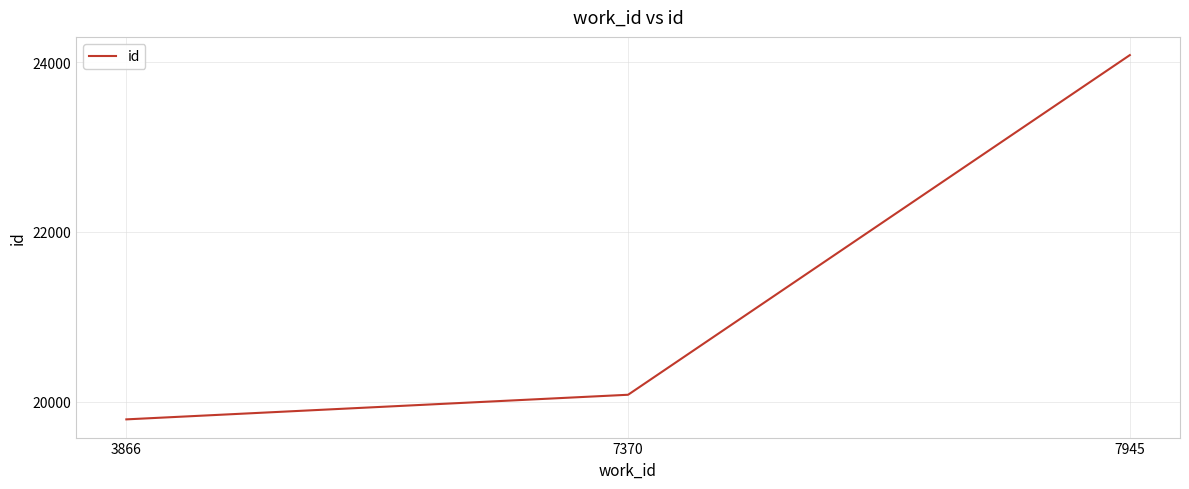

Which has a higher value, 7945 or 3866?

7945